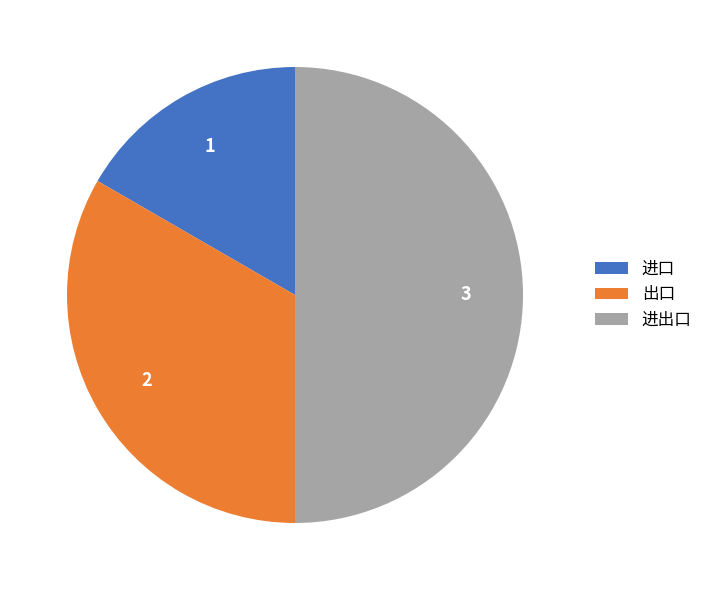

Which category has the biggest portion of the pie?

进出口